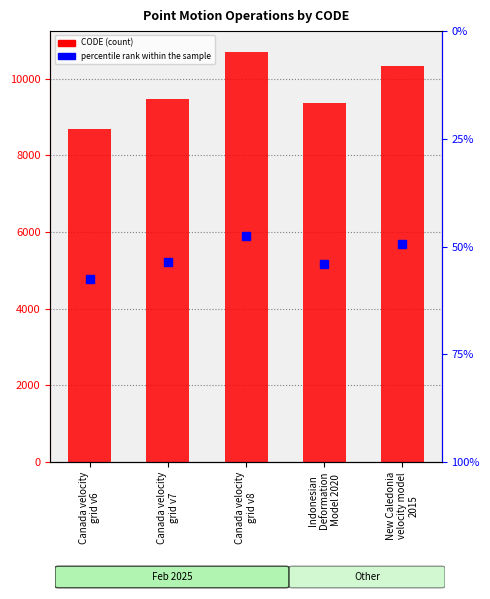

Reading left to right, list all the values displayed in this chart.

percentile rank within the sample: Canada velocity
grid v6=4771.8	Canada velocity
grid v7=5215.7	Canada velocity
grid v8=5888.9	Indonesian
Deformation
Model 2020=5156.2	New Caledonia
velocity model
2015=5677.7
CODE (count): Canada velocity
grid v6=8676.0	Canada velocity
grid v7=9483.0	Canada velocity
grid v8=10707.0	Indonesian
Deformation
Model 2020=9375.0	New Caledonia
velocity model
2015=10323.0